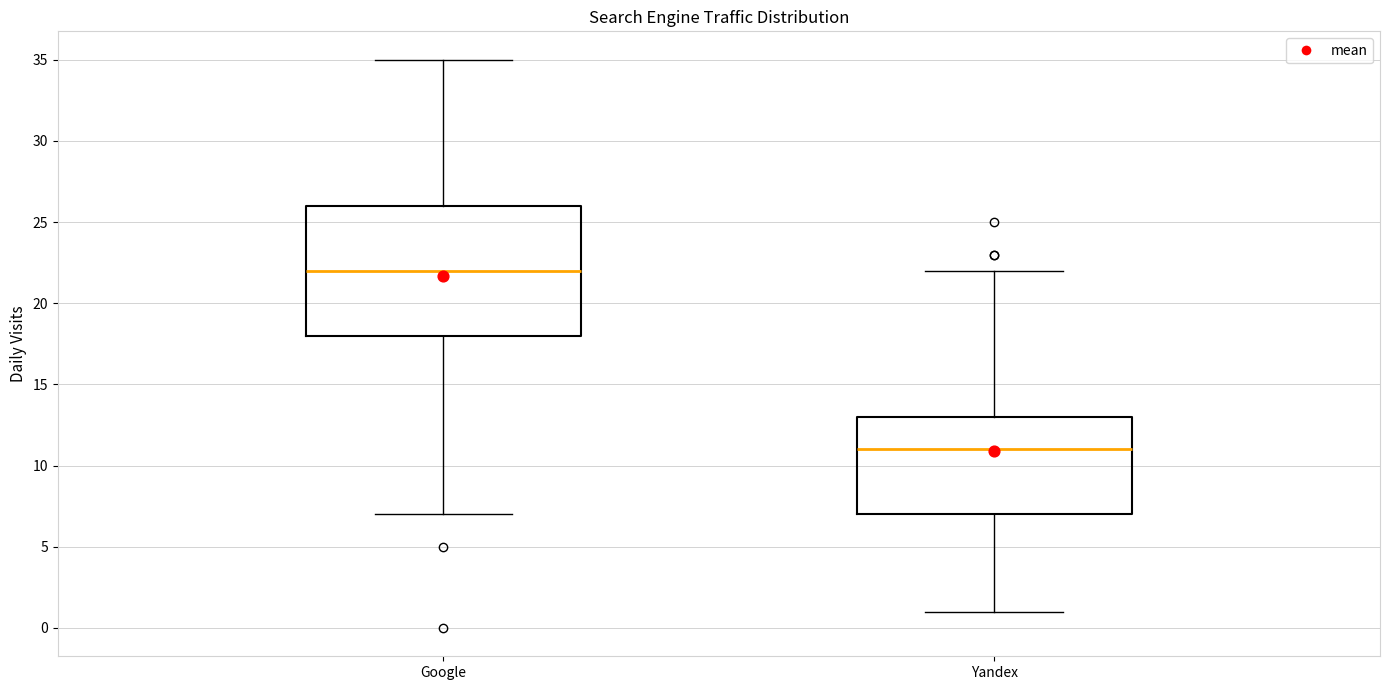

Reading left to right, read every box against the y-axis: the position of its median line, the range the box covers, and the ends of its whiskers. The values are not printed on the chart, so give them approximately, as read against the axis.

Google: median 22, box 18 to 26, whiskers 7 to 35
Yandex: median 11, box 7 to 13, whiskers 1 to 22